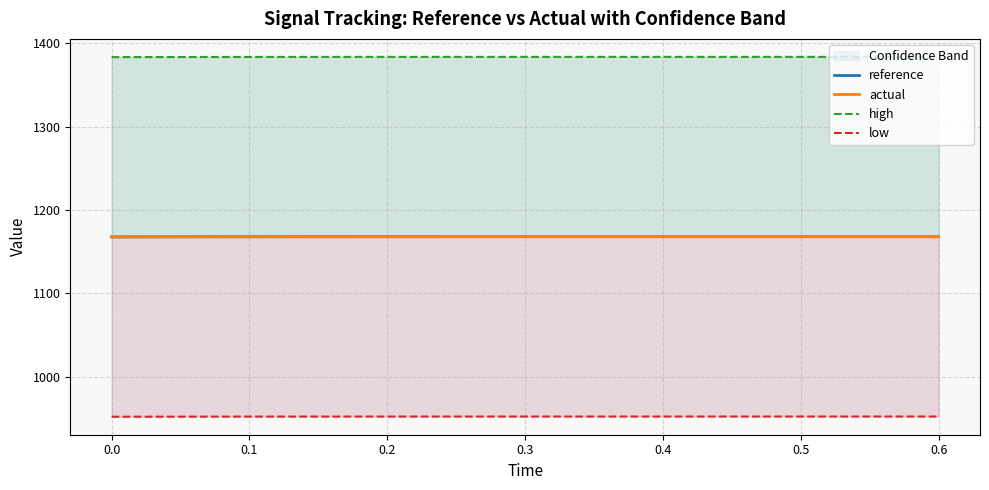

List the series in order of their peak value, lowest first.

low, reference, actual, high